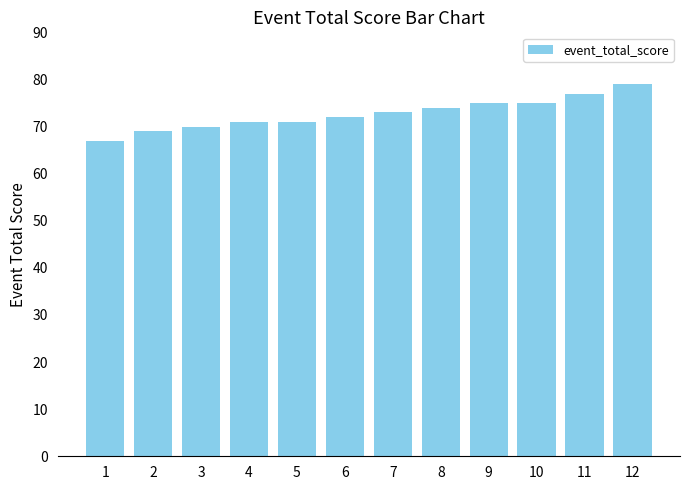

Reading left to right, what are all the values shown in this chart?

1=67	2=69	3=70	4=71	5=71	6=72	7=73	8=74	9=75	10=75	11=77	12=79